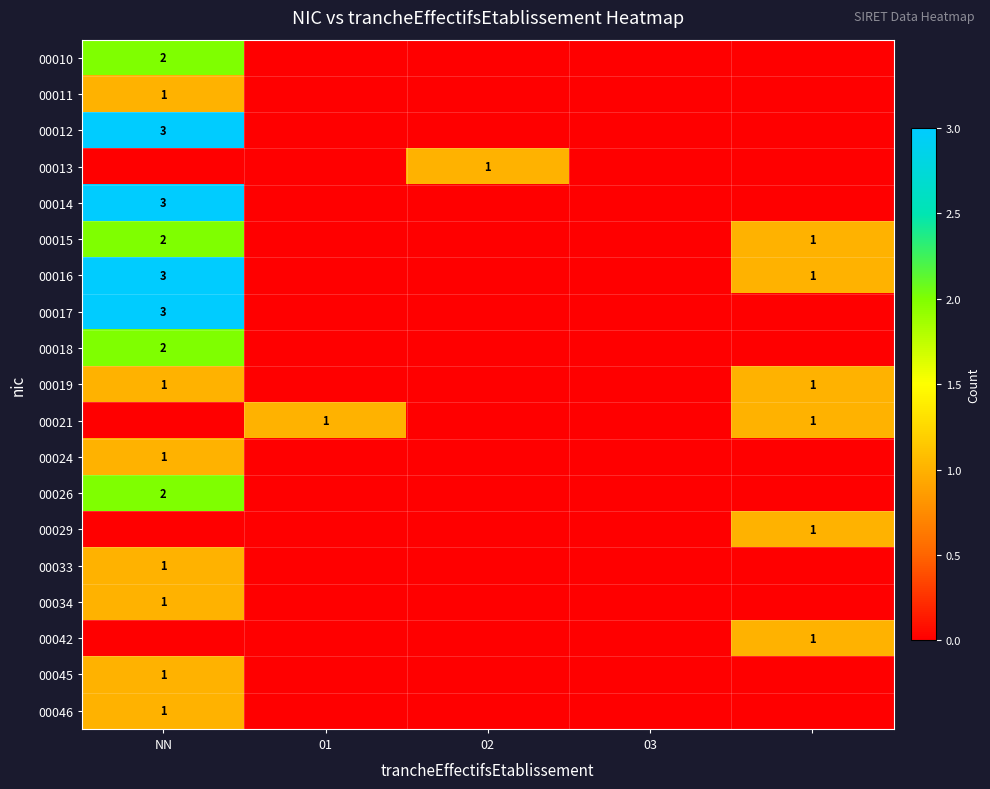

At how many categories does at least one series exceed 0?

4